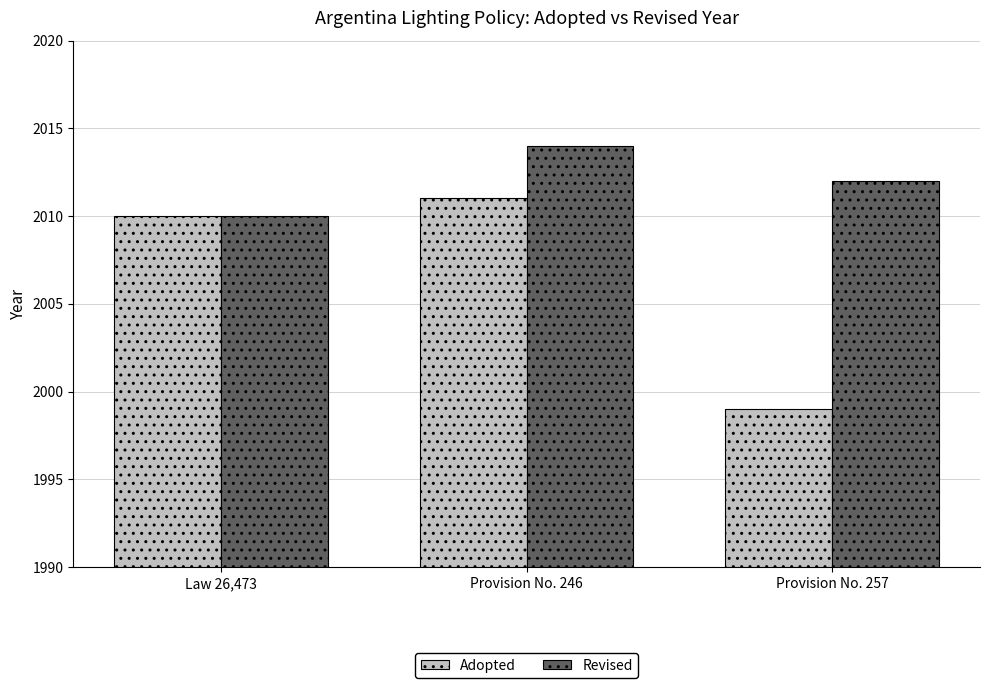

Are the bars grouped side by side (vs. stacked)?

Yes